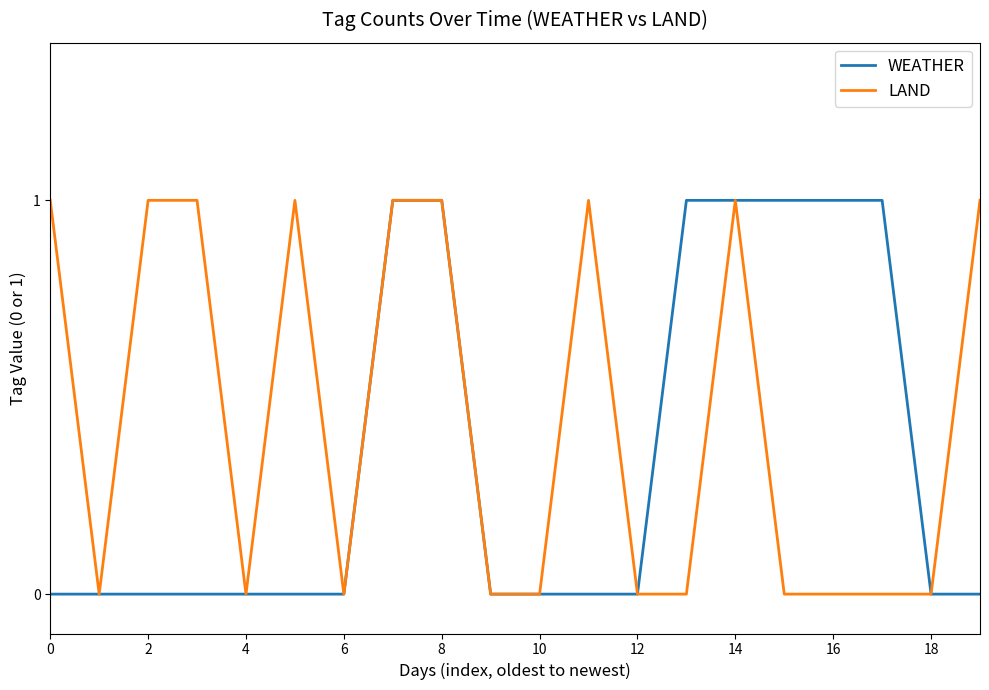

Which series has the largest total across all categories?

LAND